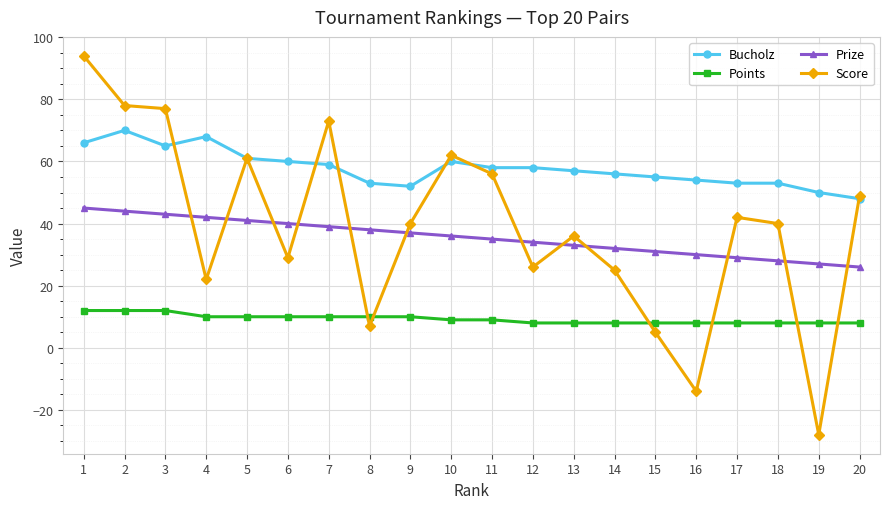

Is it true that Prize equals 42 at 4?

True